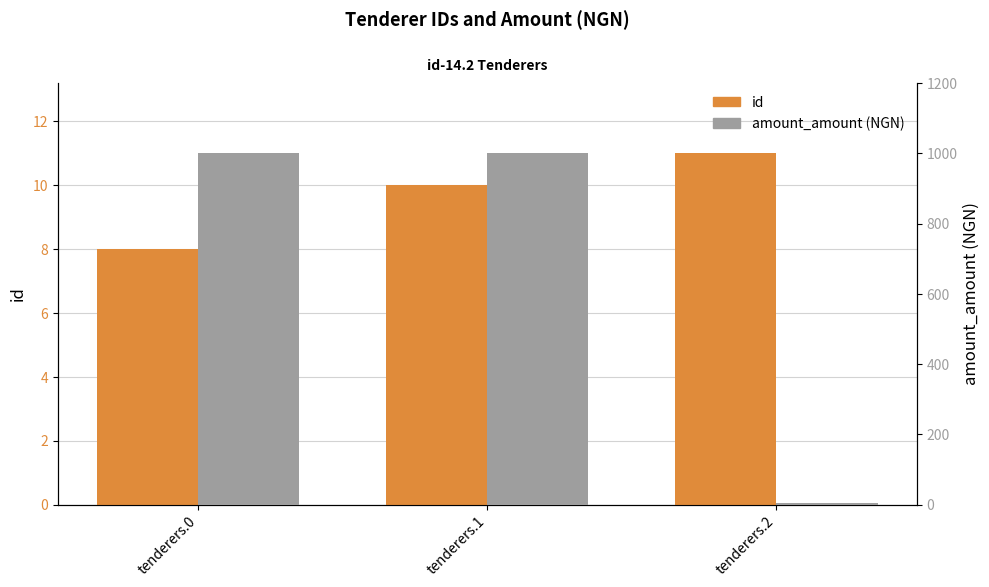

What is the difference between the maximum and second lowest values in the id series?

1